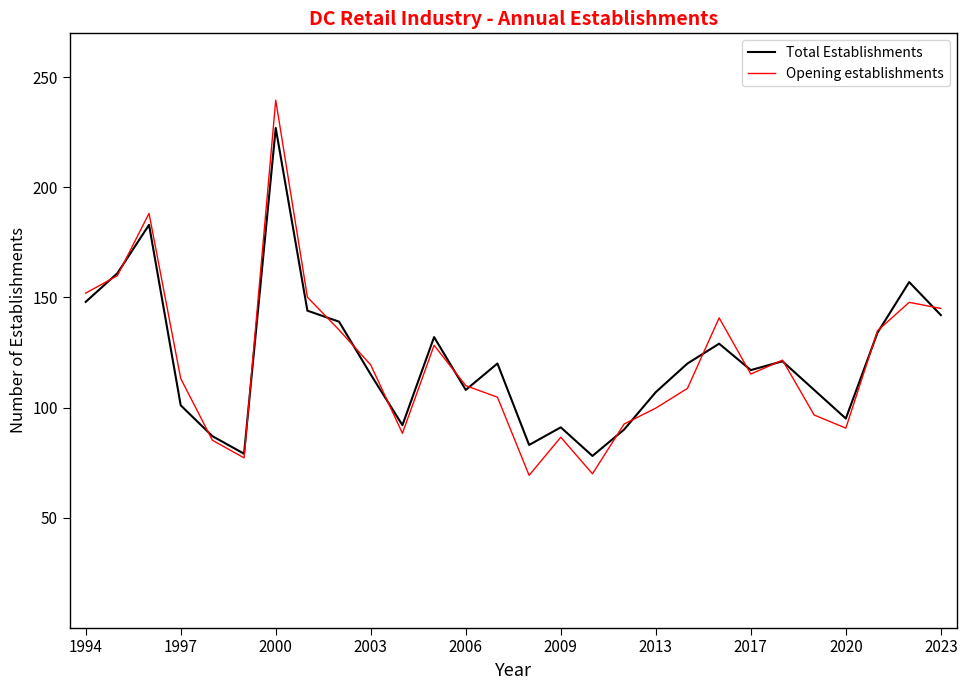

Which series has the widest spread of values?

Opening establishments